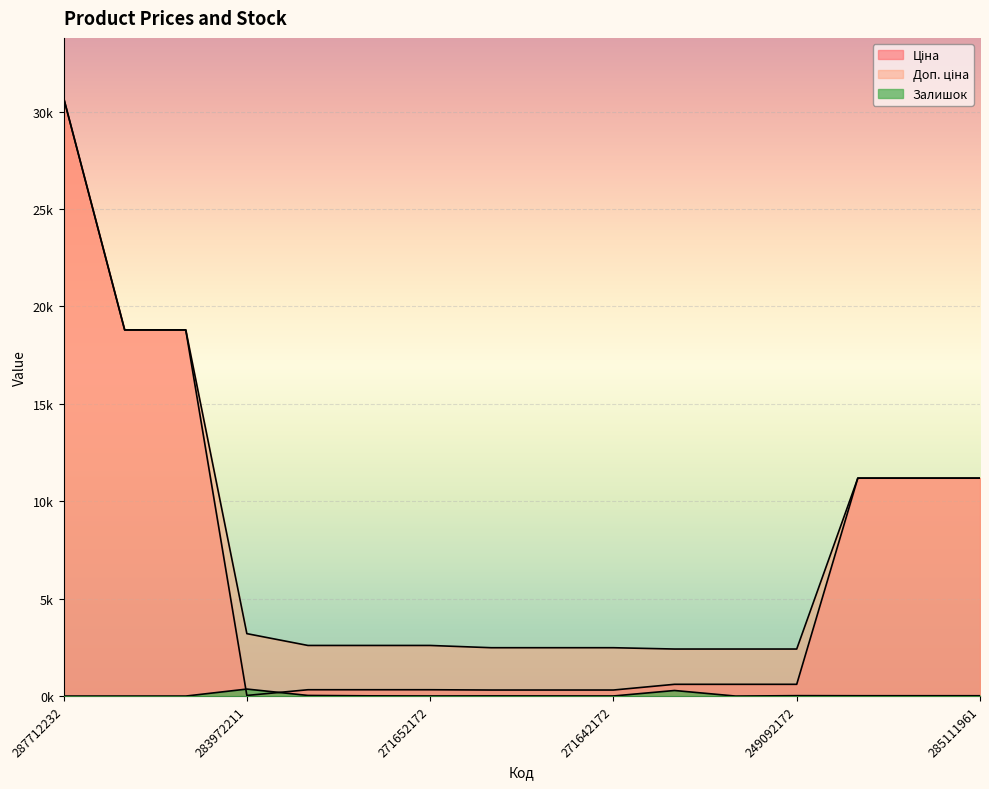

Which series has the widest spread of values?

Ціна